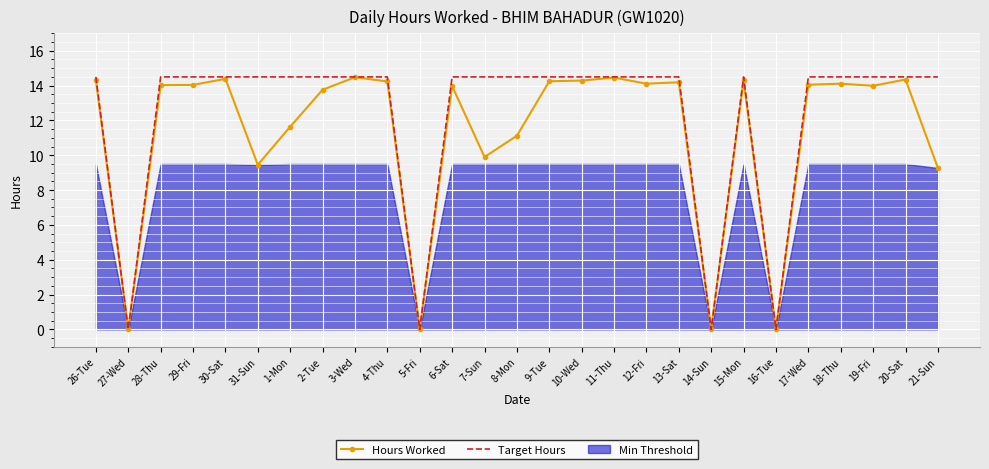

True or false: Hours Worked and Target Hours intersect in this chart.

False